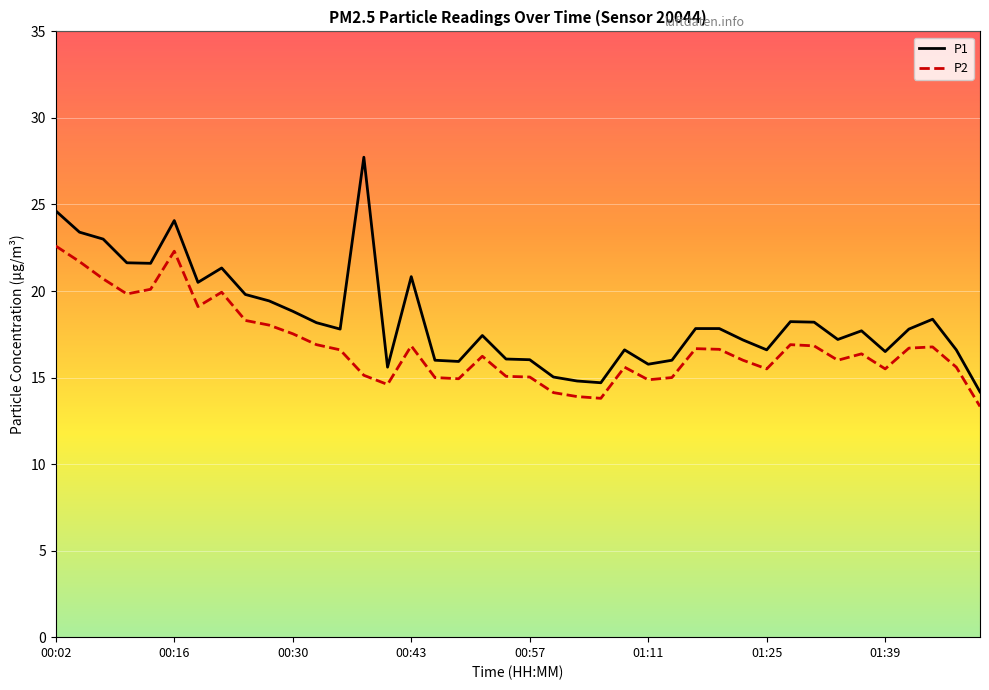

Which series has the largest total across all categories?

P1